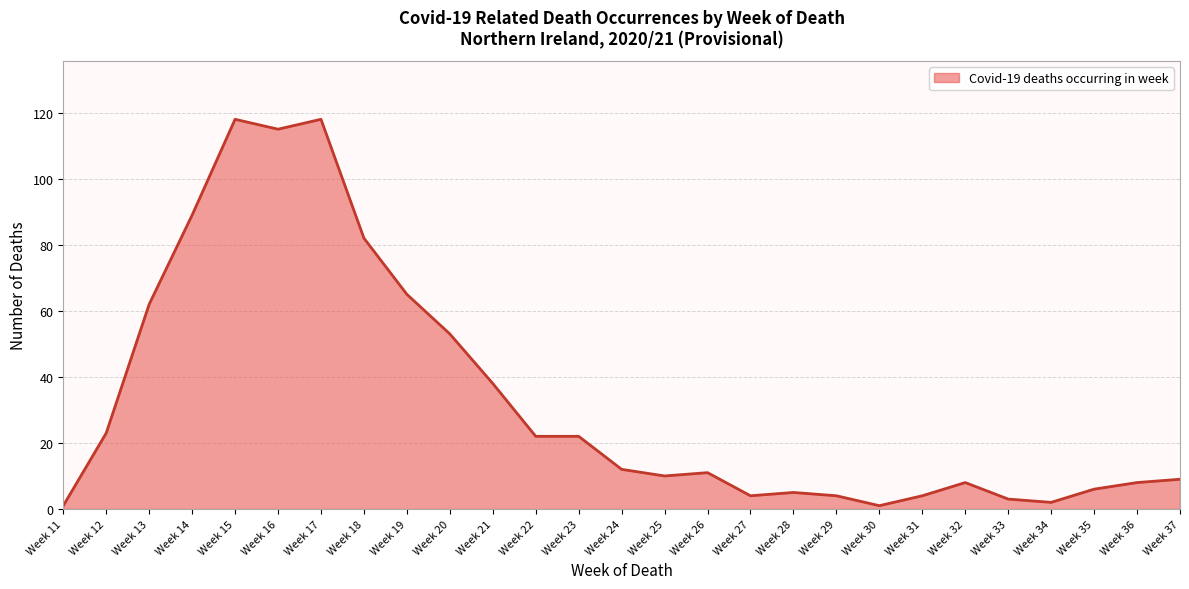

Where is the data nearest to the value 59?

Week 13